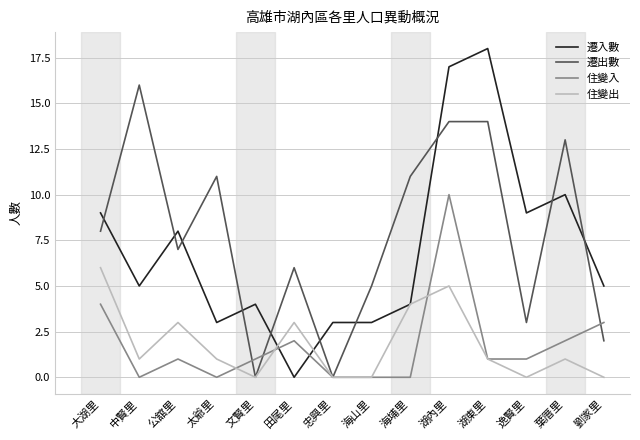

At which label is 遷出數 closest to 8?

大湖里